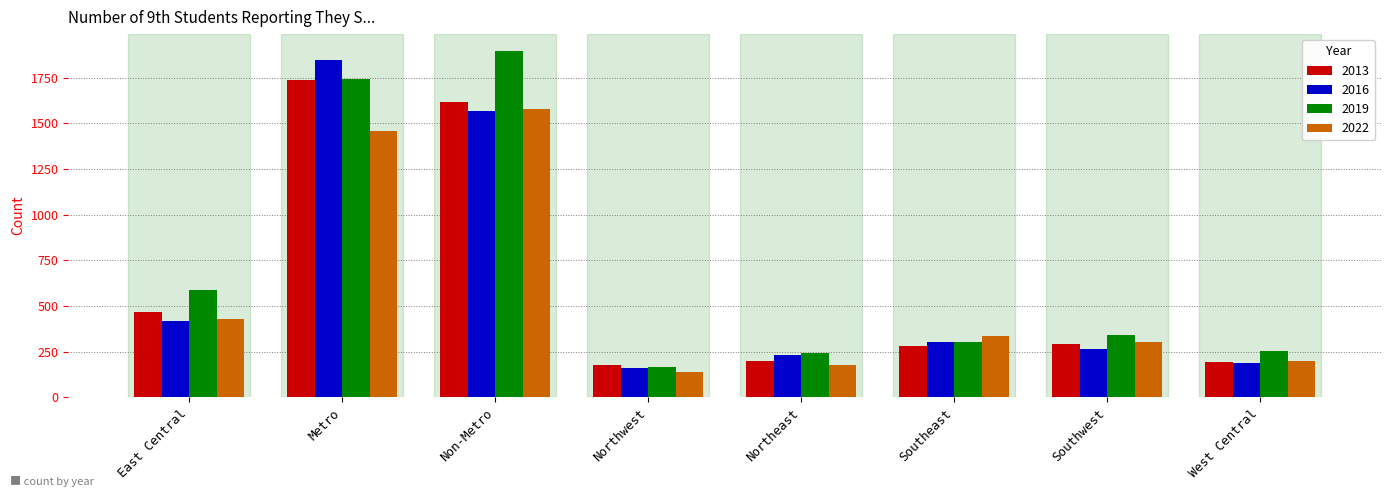

Which category has the highest value in the 2013 series?

Metro